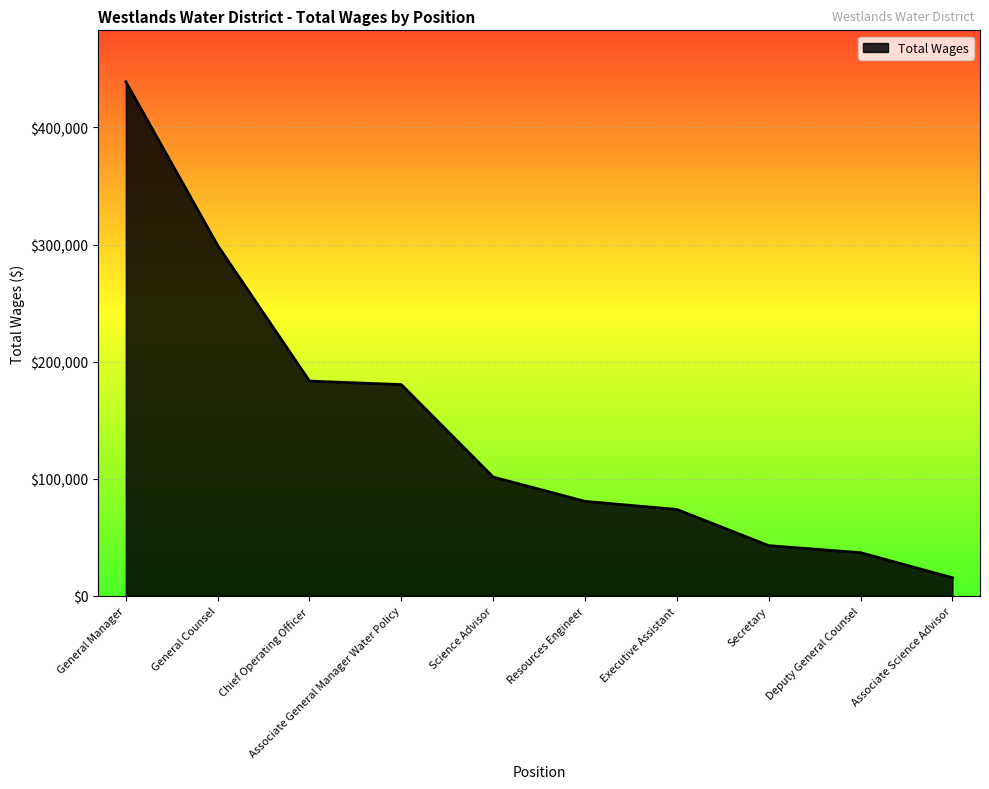

What is the change in value from General Manager to Science Advisor?

-337632